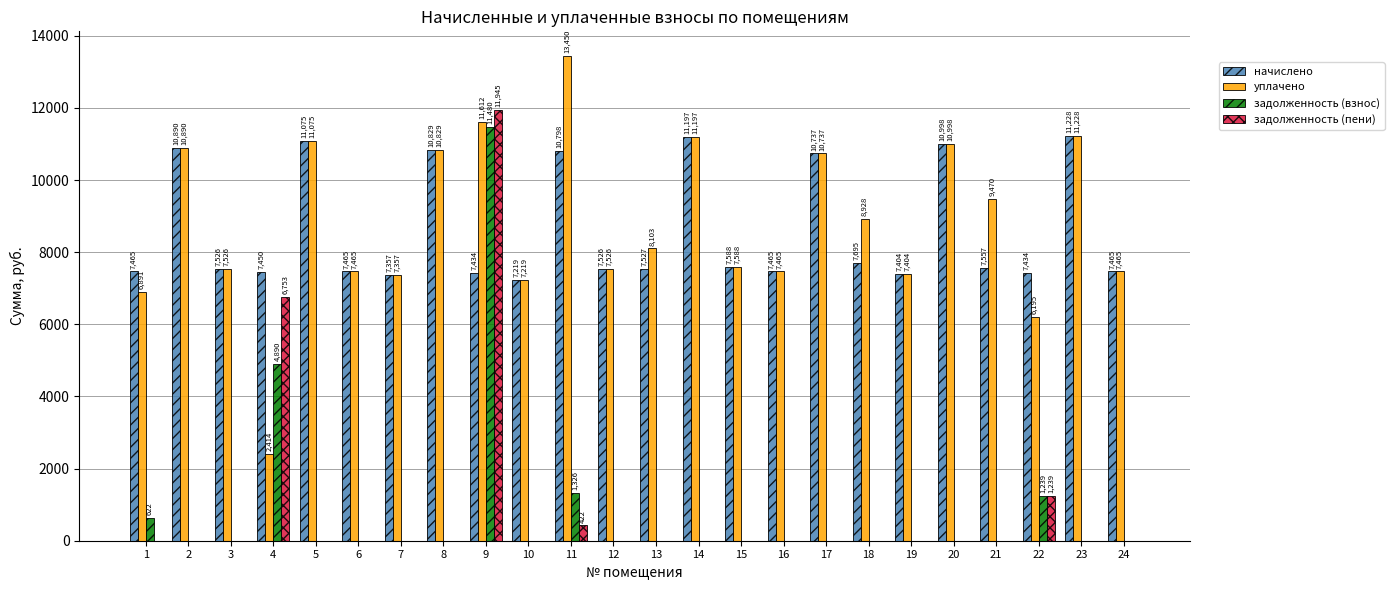

Is it true that задолженность (взнос) equals 3403.7 at 9?

False